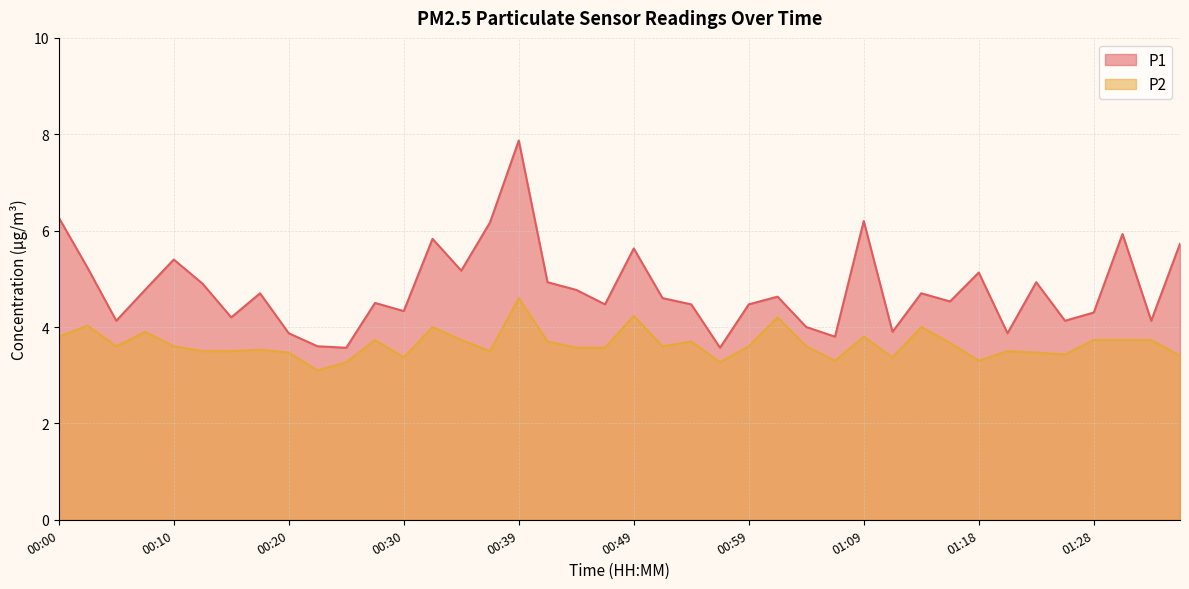

At which category does P1 reach its first local valley?

00:05